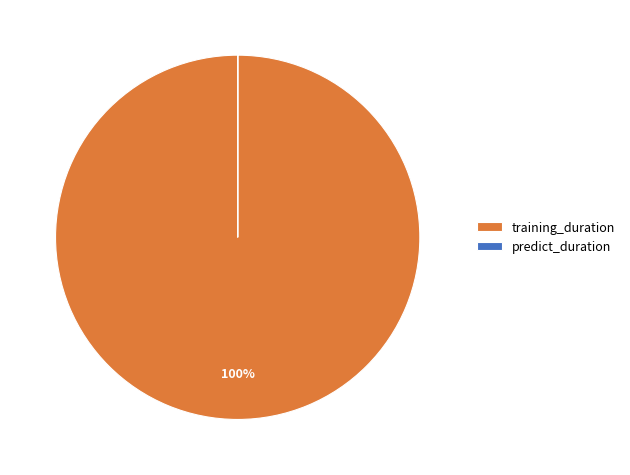

What is the majority slice?

training_duration